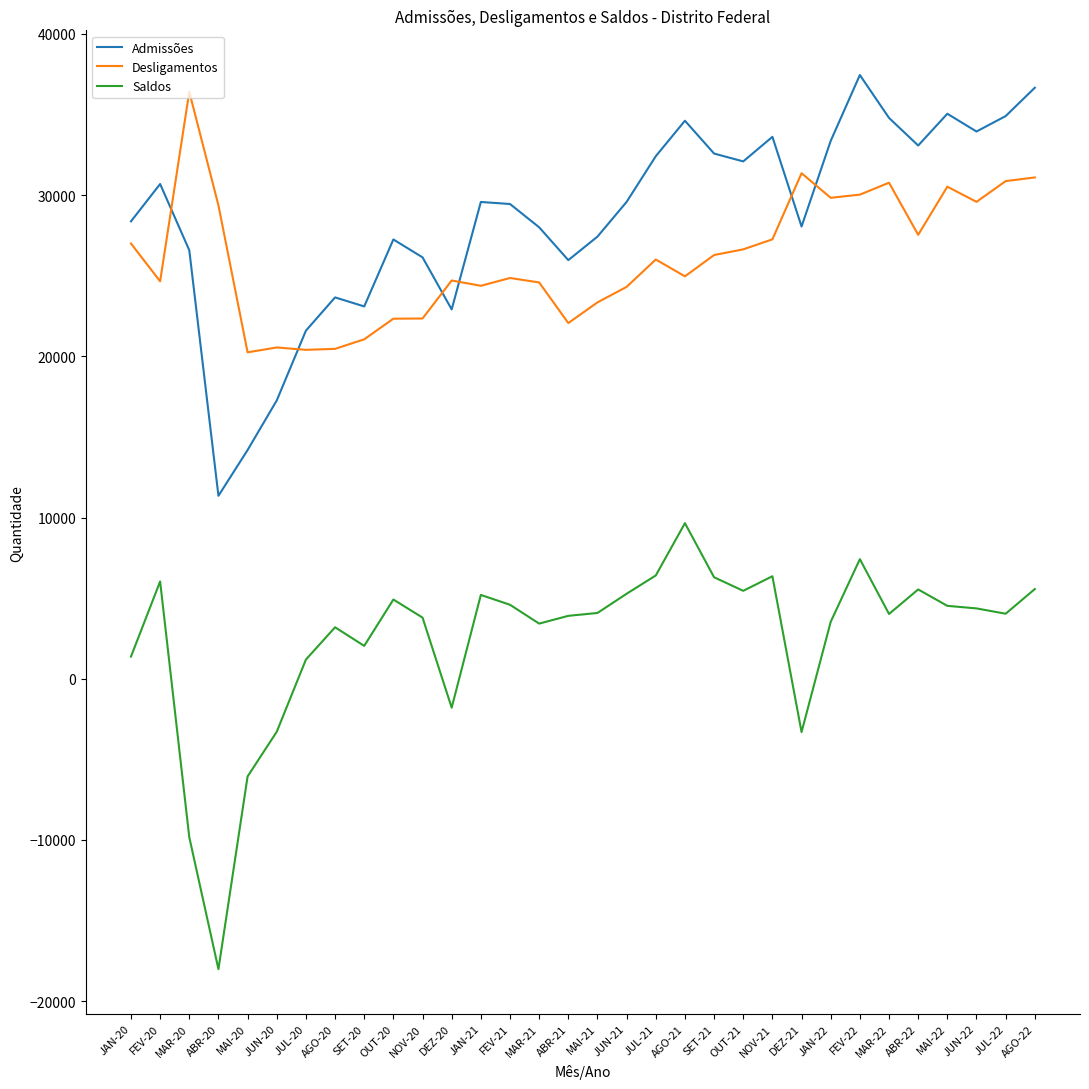

What value does the Desligamentos series have at OUT-21, to the nearest 100?

26600